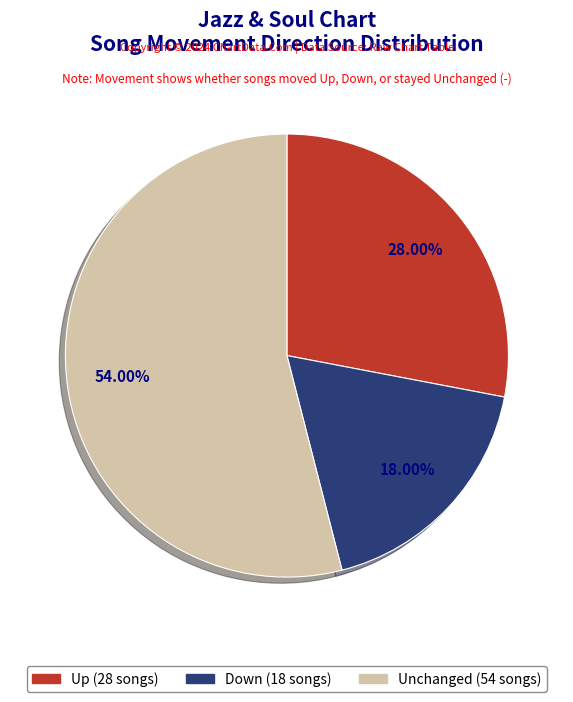

Is there a majority slice in this chart?

Yes